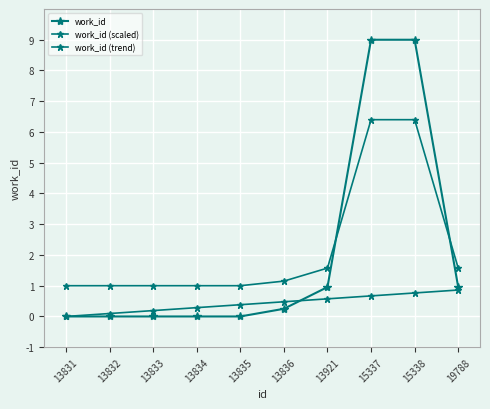

How many lines are shown in the chart?

3